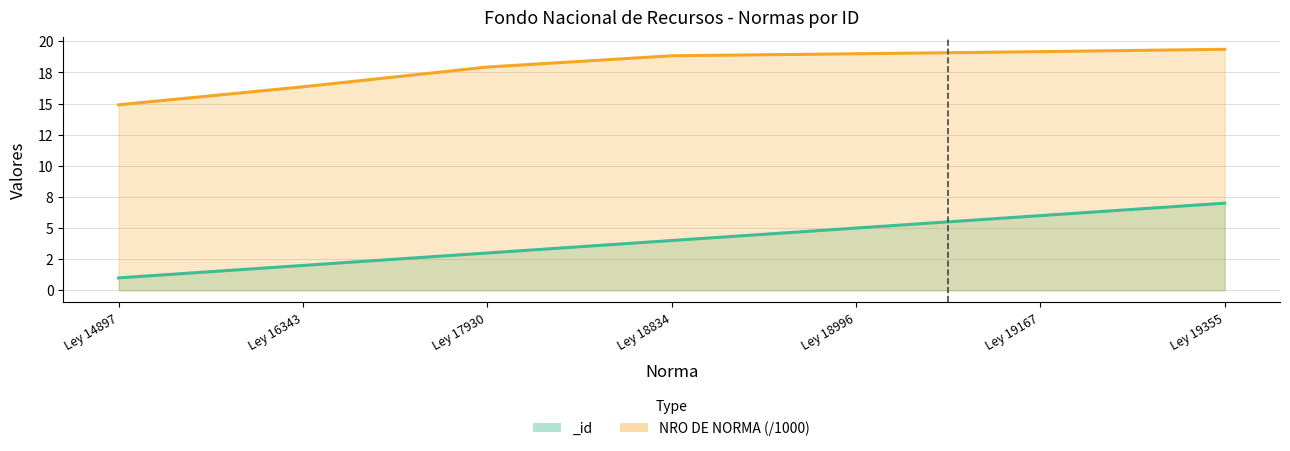

What is the difference between the second highest and second lowest values?

2.8